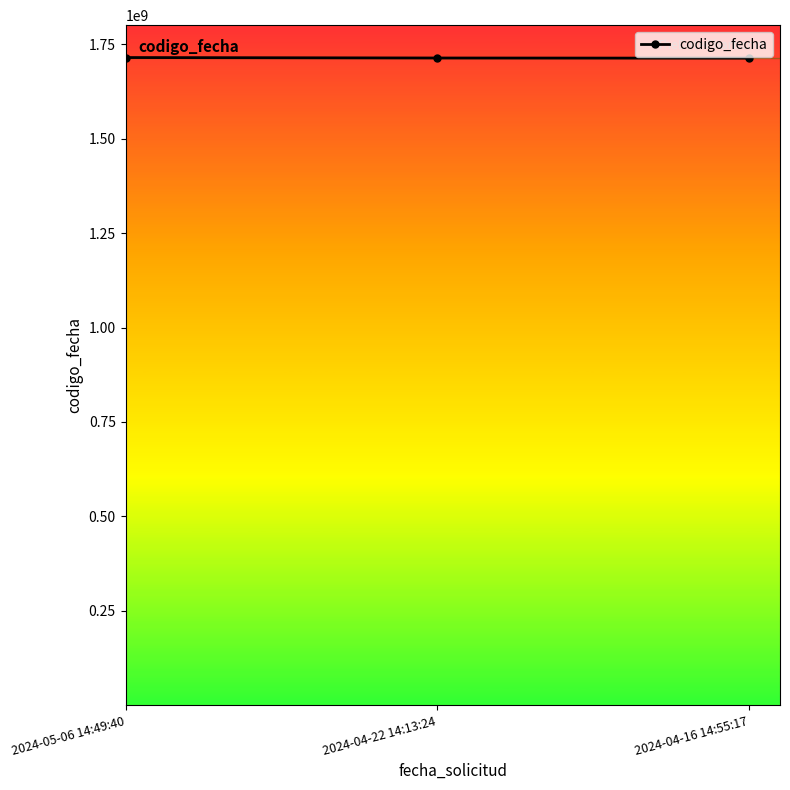

What is the smallest value displayed?

1713531236